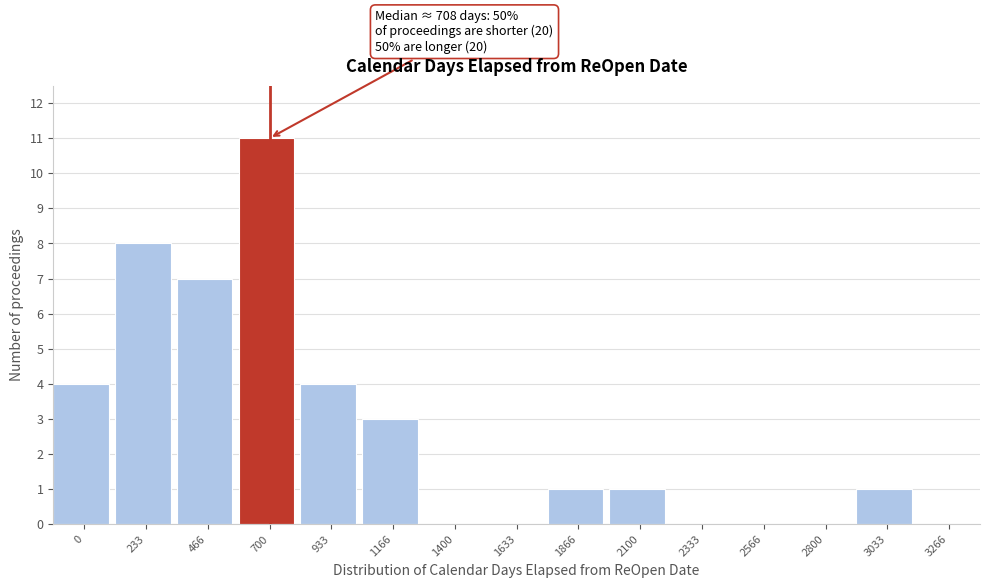

Reading left to right, what are all the values shown in this chart?

0=4	233=8	466=7	700=11	933=4	1166=3	1400=0	1633=0	1866=1	2100=1	2333=0	2566=0	2800=0	3033=1	3266=0